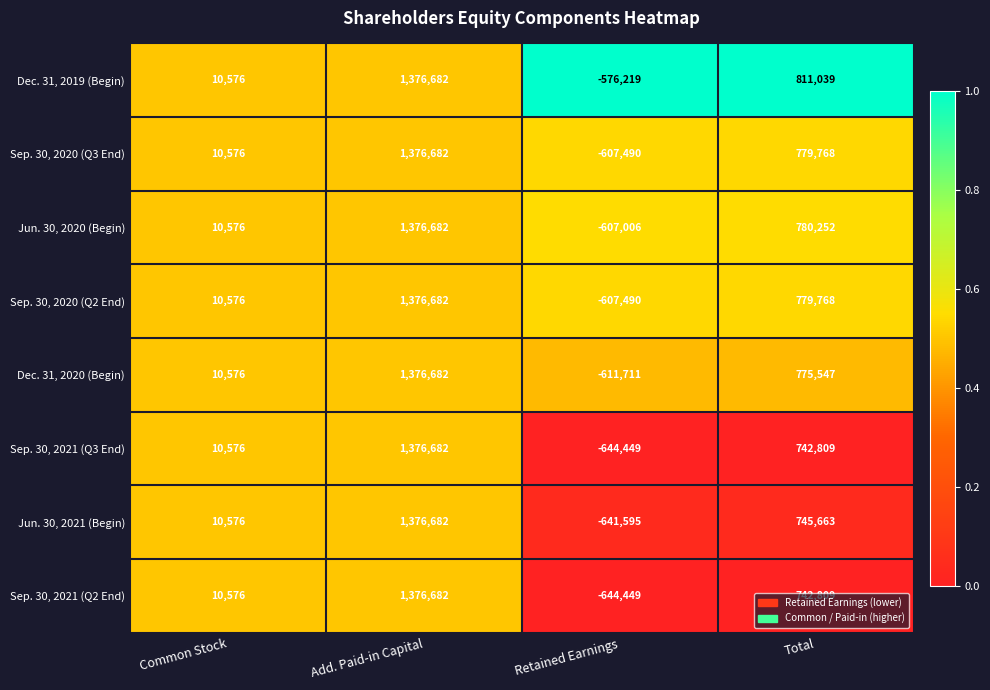

At which category does the chart reach its peak across all series?

Add. Paid-in Capital